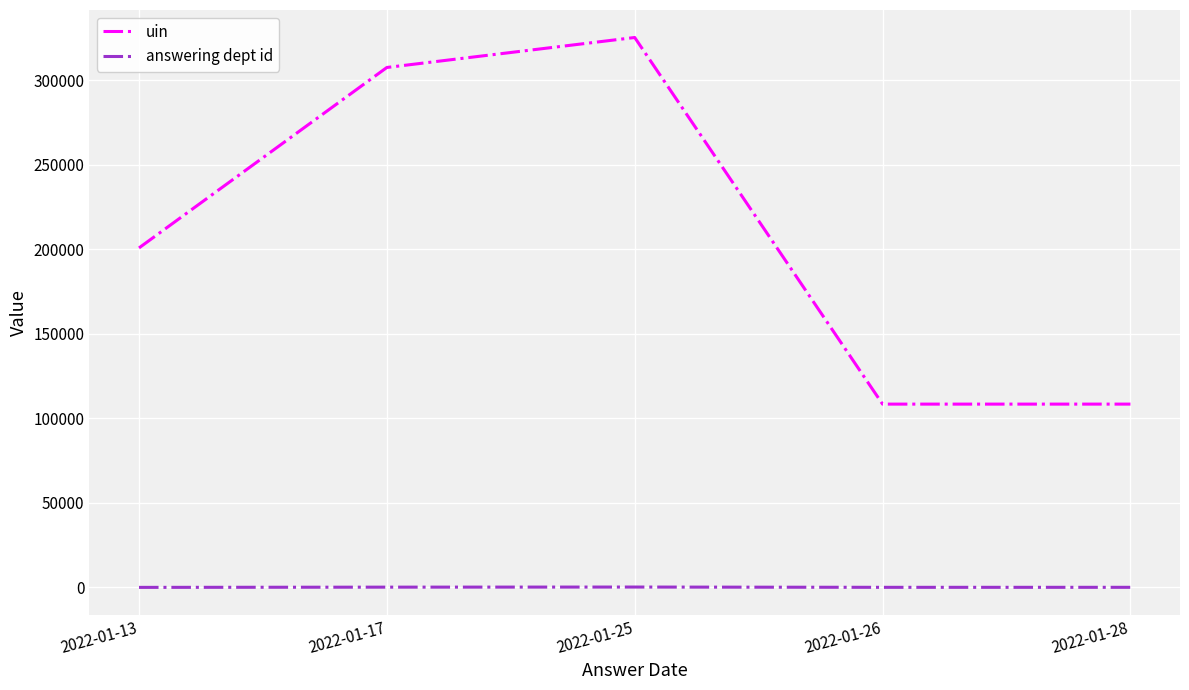

In answering dept id, how many points are higher than both neighbors (excluding endpoints)?

1